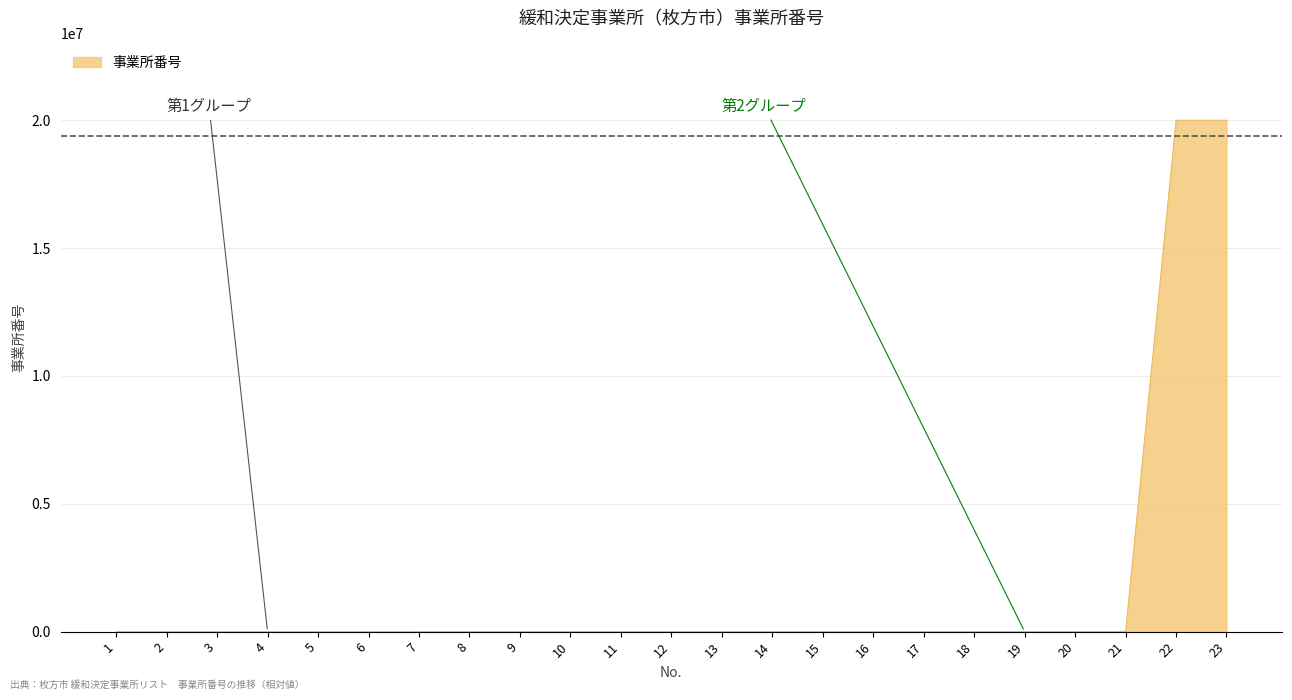

What is the difference between the values at 14 and 23?

19997859